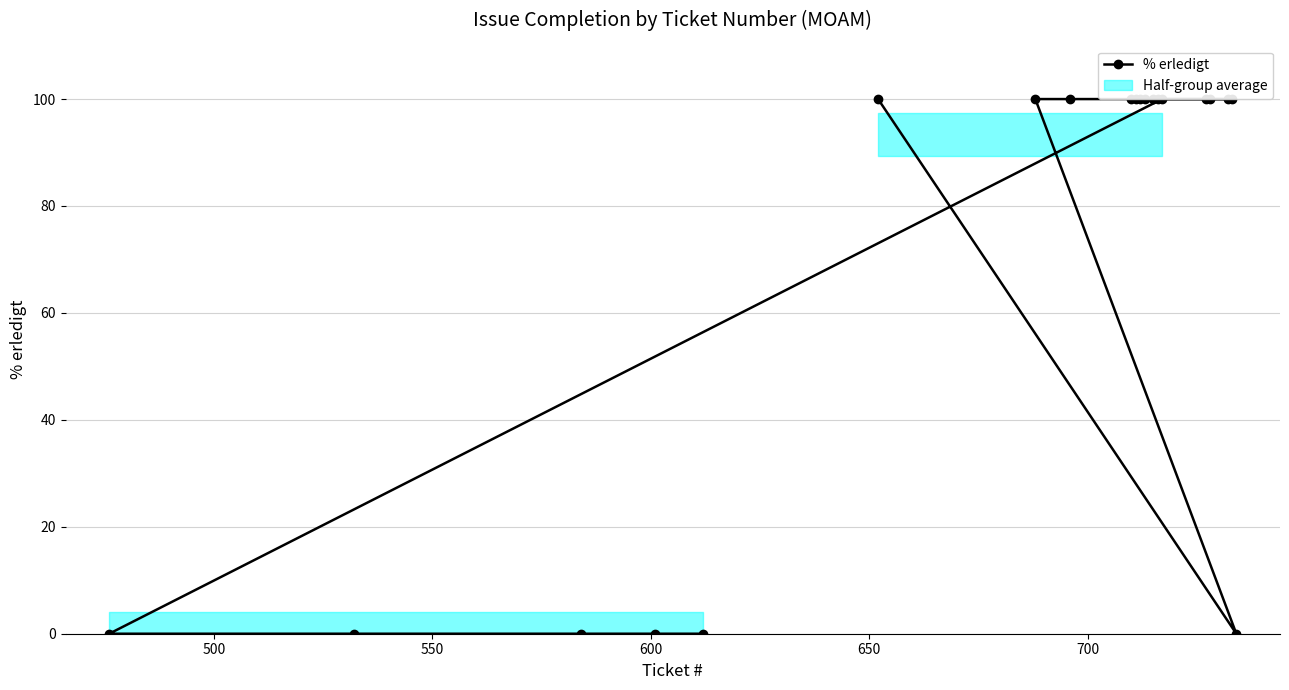

The value at 11 is 151. True or false?

False